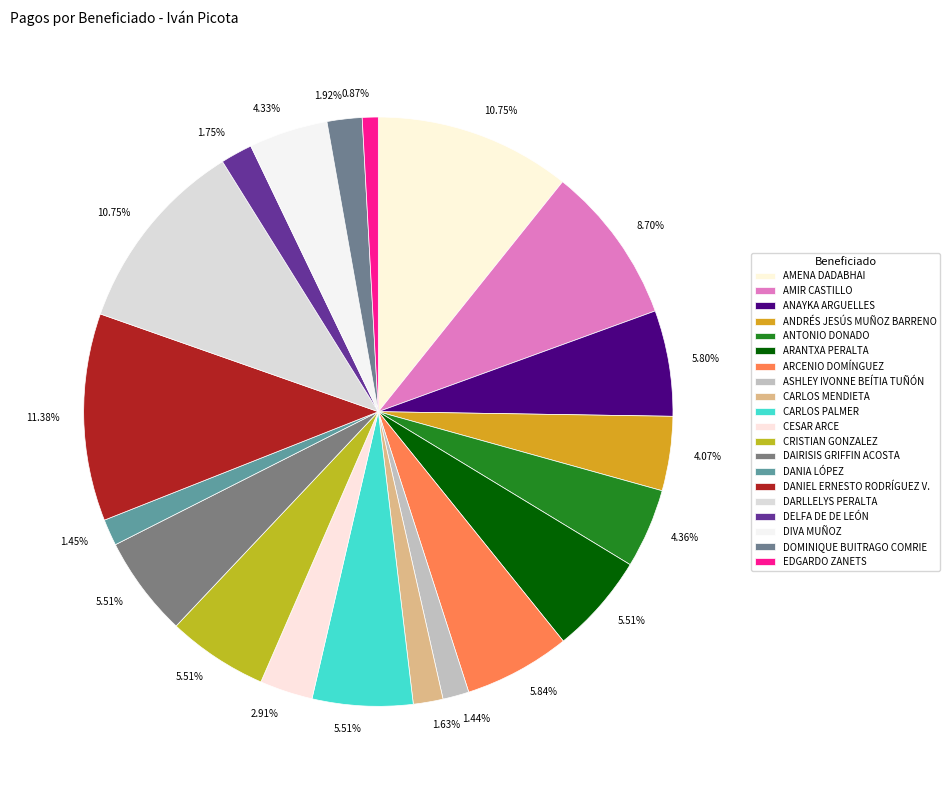

Count the number of slices in the pie.

20